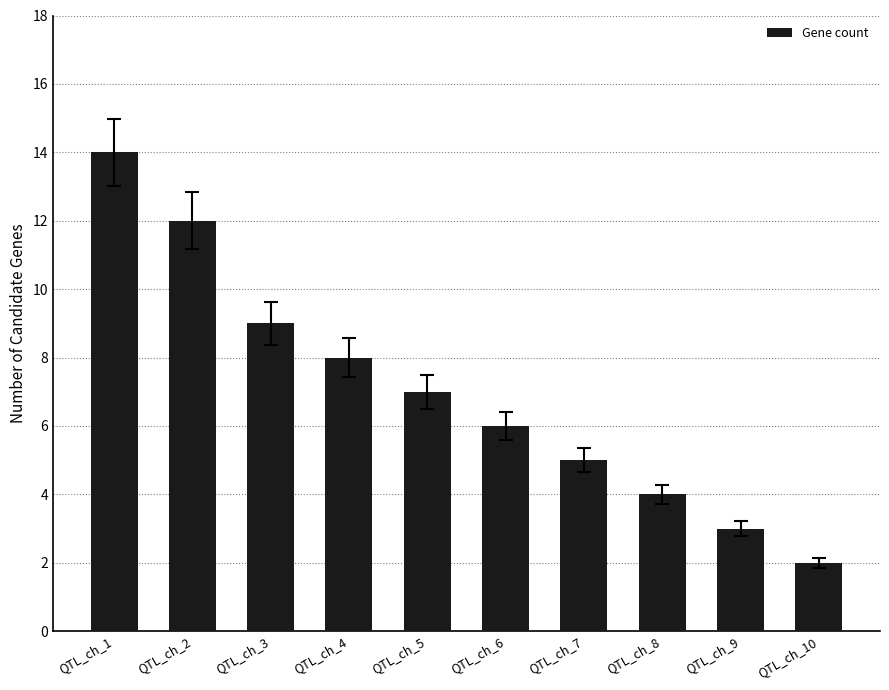

What is the maximum value shown in the chart?

14